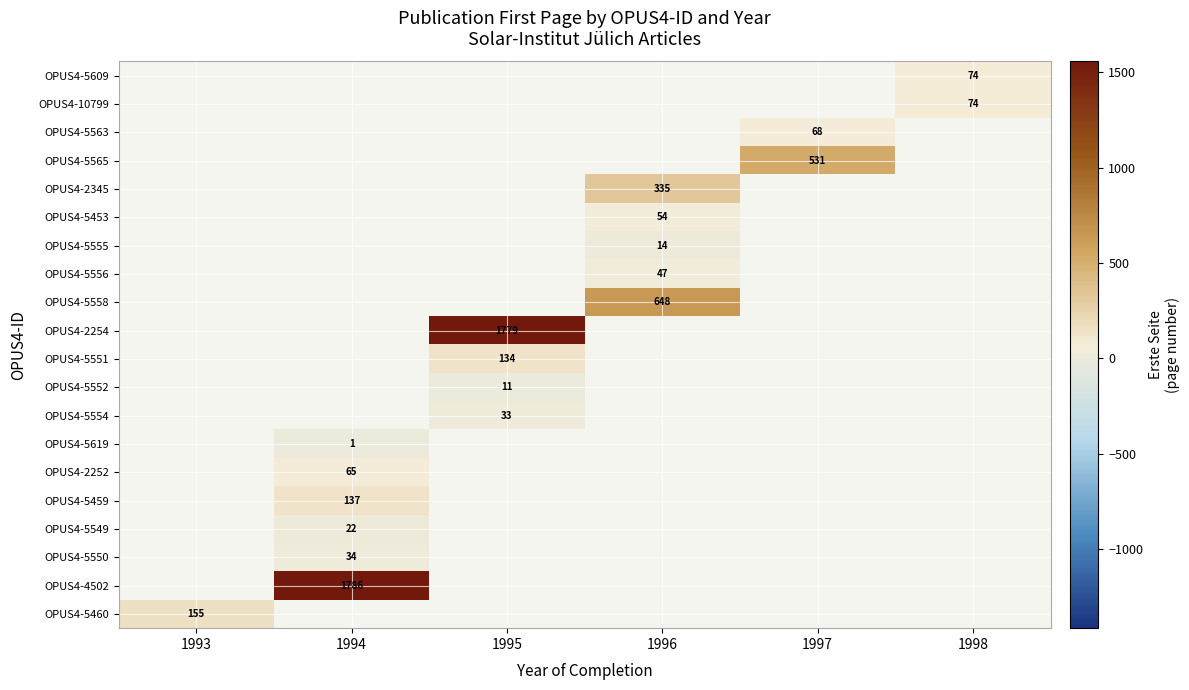

True or false: OPUS4-5619 has a value of 1 at 1994.

True